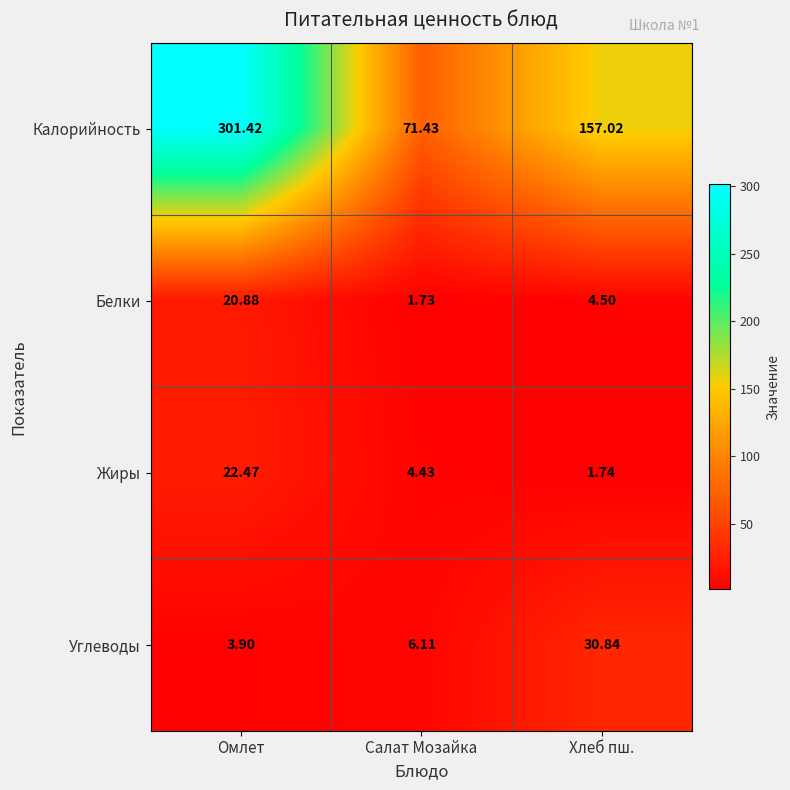

At which category is the sum across all series the highest?

Омлет